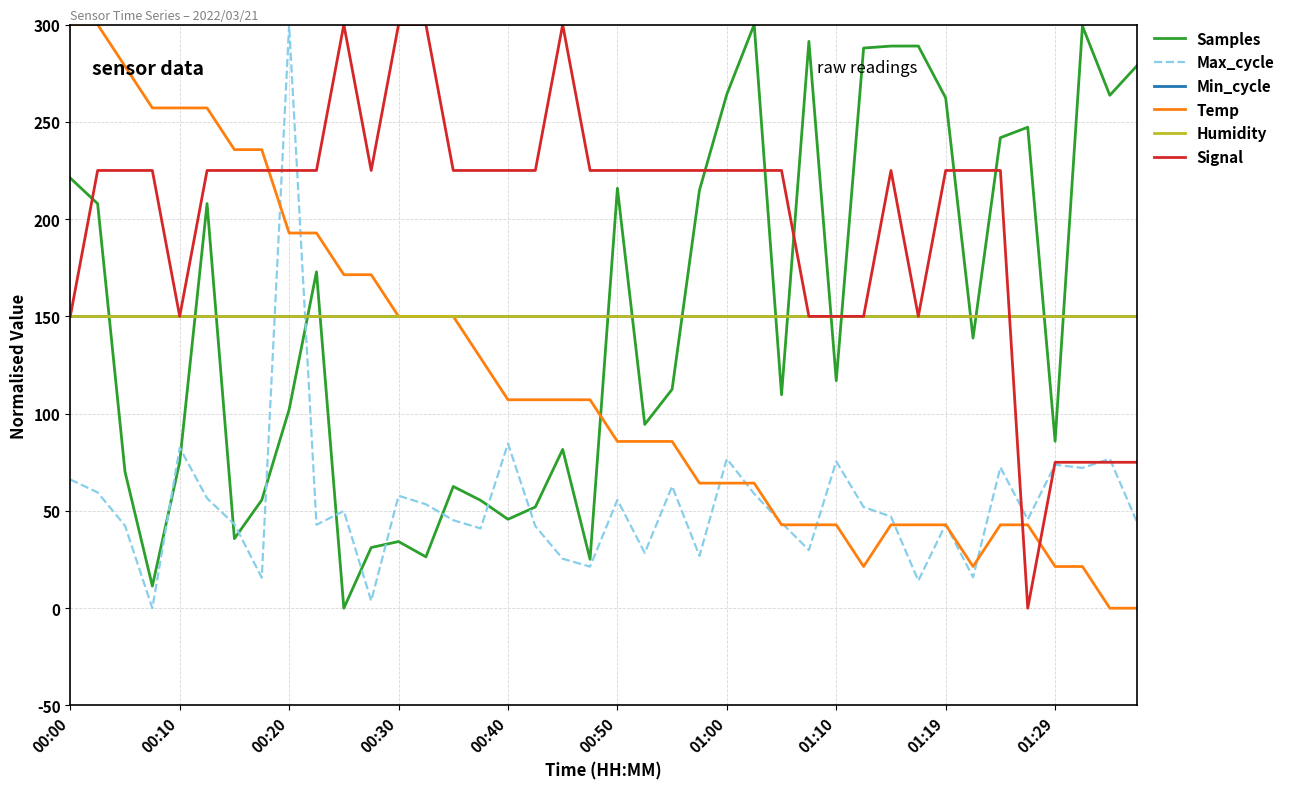

Does the chart have visible grid lines?

Yes